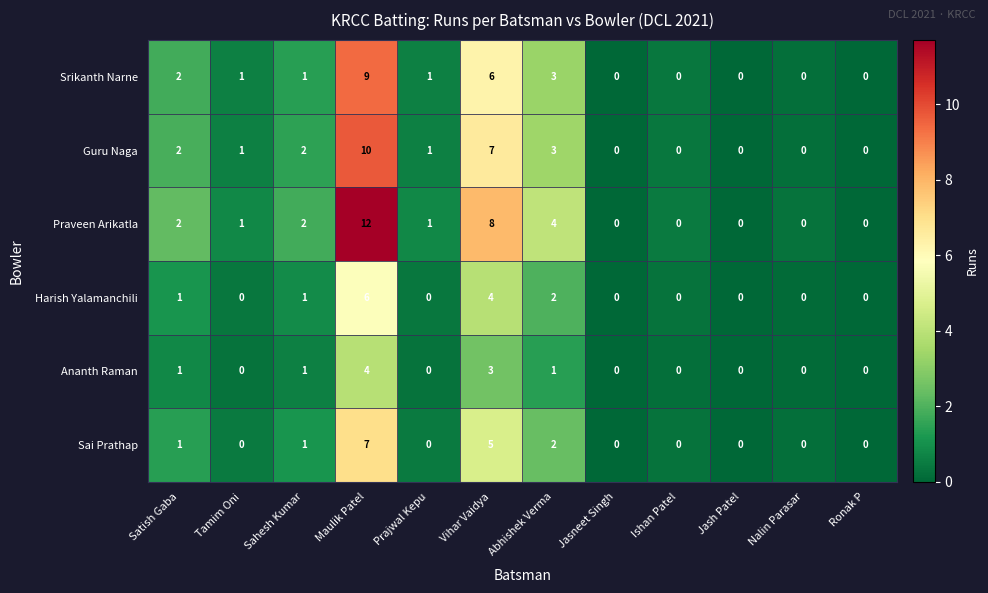

How many Guru Naga values are between 0 and 3?

10